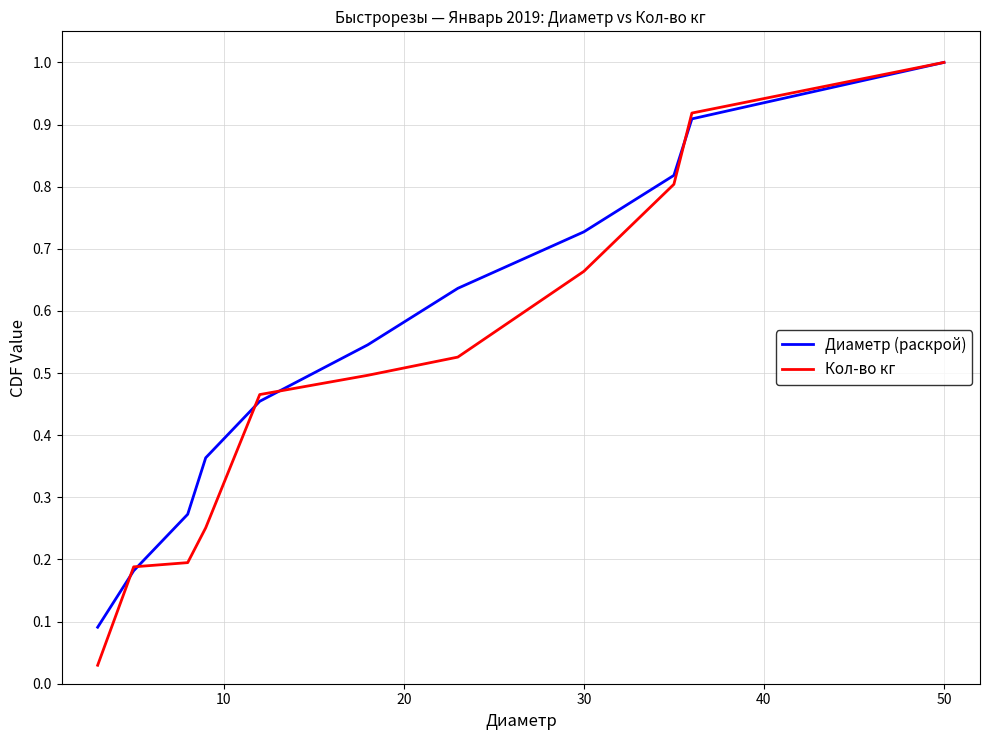

Which series has the largest range (max minus min)?

Кол-во кг